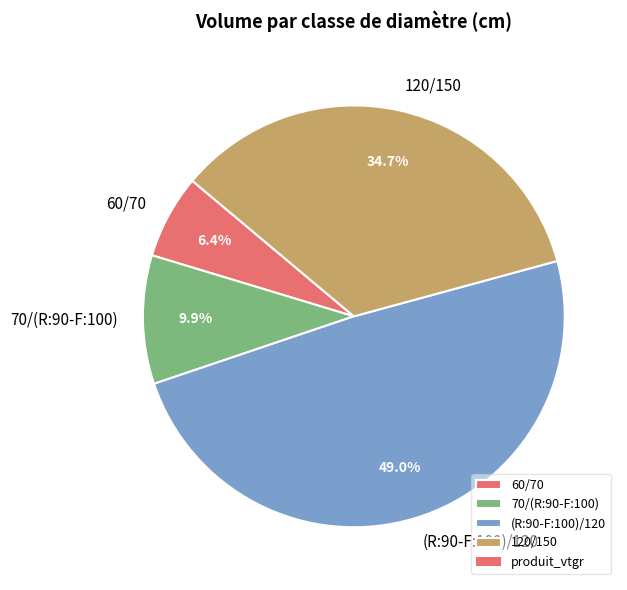

Which slice is the smallest?

60/70